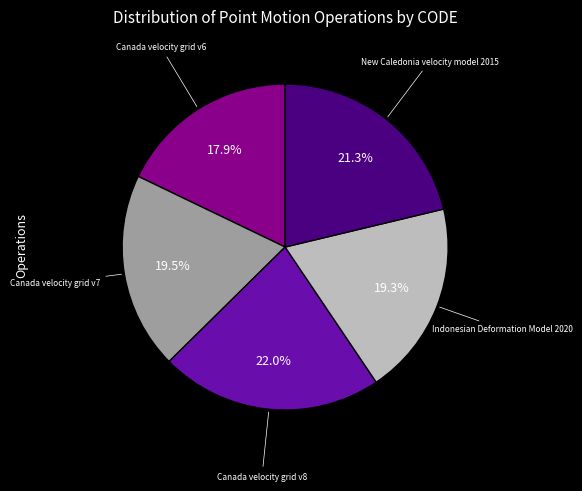

True or false: New Caledonia velocity model 2015 accounts for 32% of the total.

False